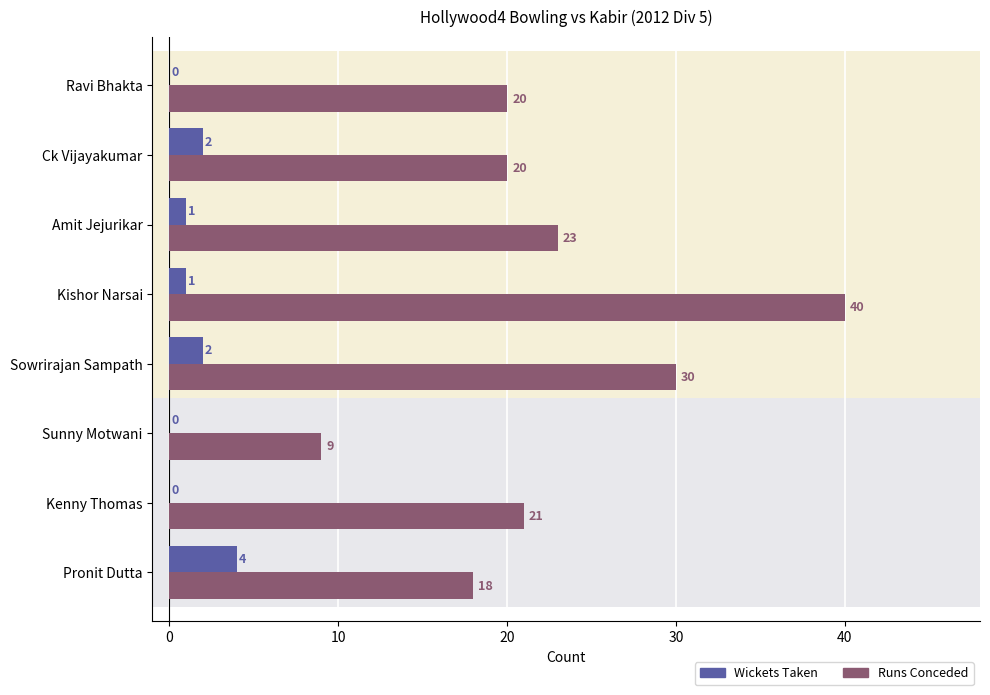

Between Sowrirajan Sampath and Kenny Thomas, which series saw the biggest shift?

Runs Conceded